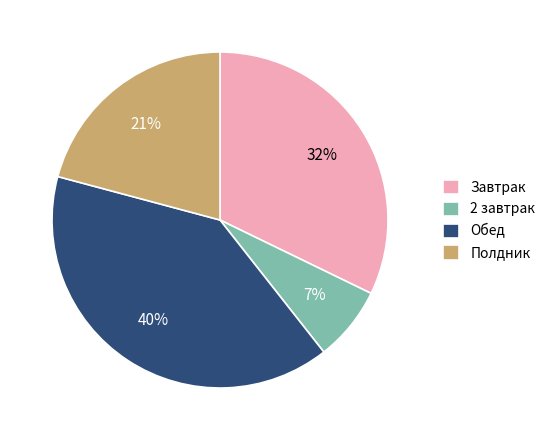

What is the largest slice in the pie chart?

Обед